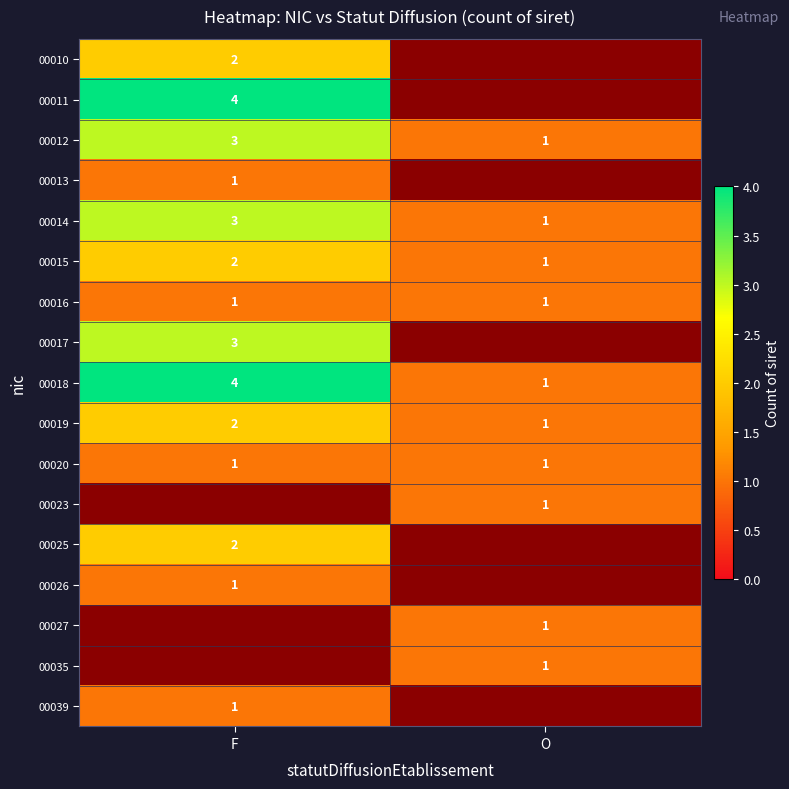

Is the value of 00026 at F greater than the value of 00010 at F?

No